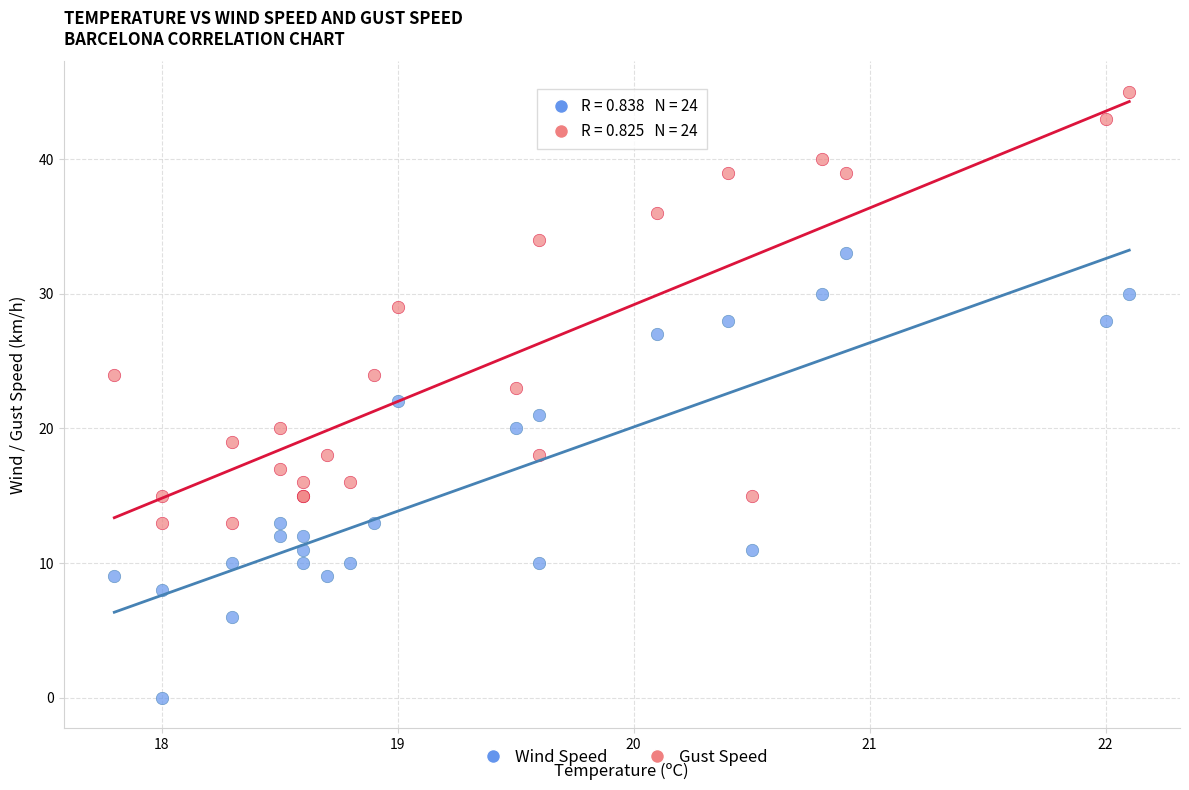

Which series contains the lowest Y value?

Wind Speed